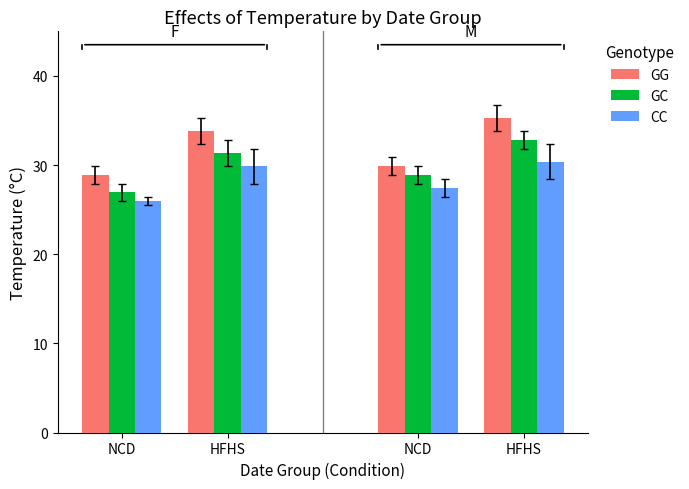

The GG series shows 56.6 at HFHS. True or false?

False